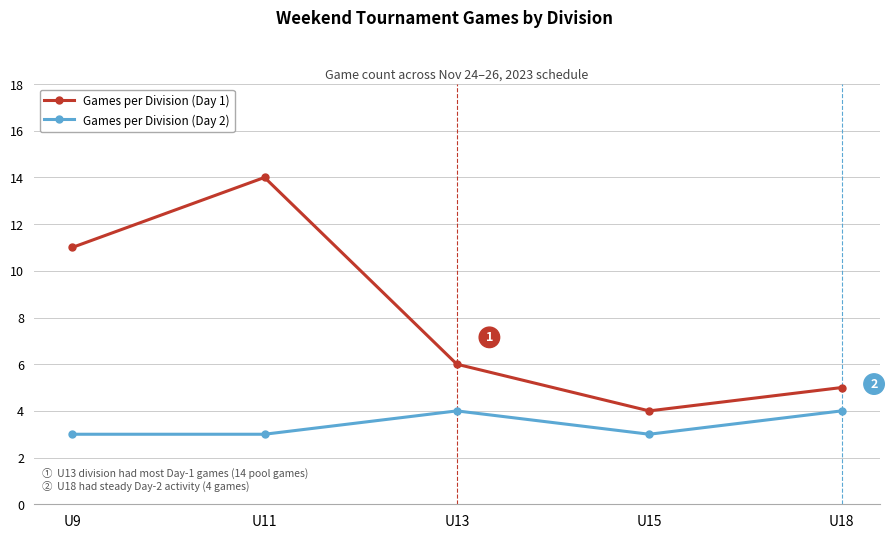

Rank the categories by Games per Division (Day 1) value from highest to lowest.

U11, U9, U13, U18, U15